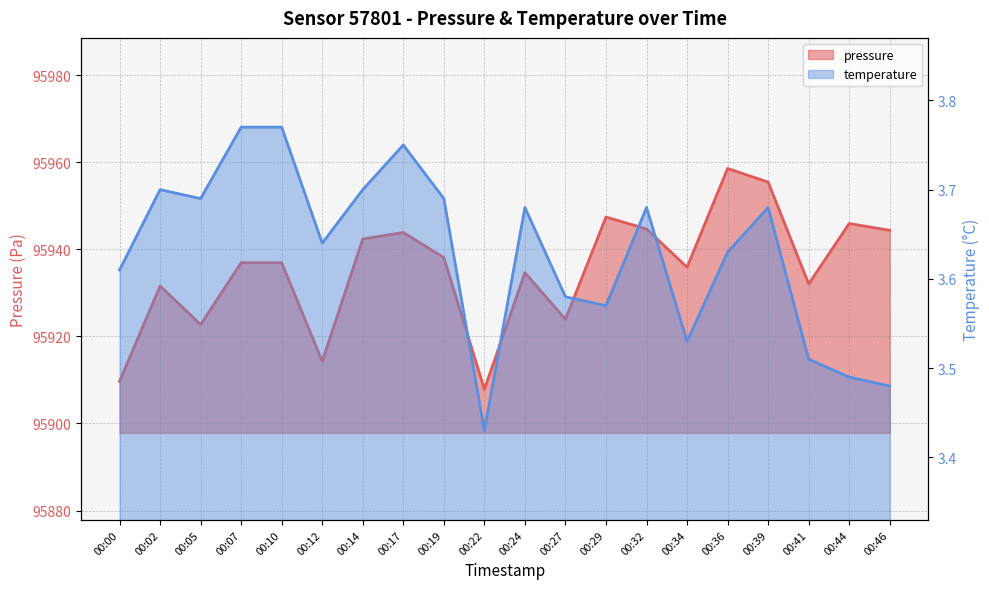

What is the average value of the pressure series?

95935.4